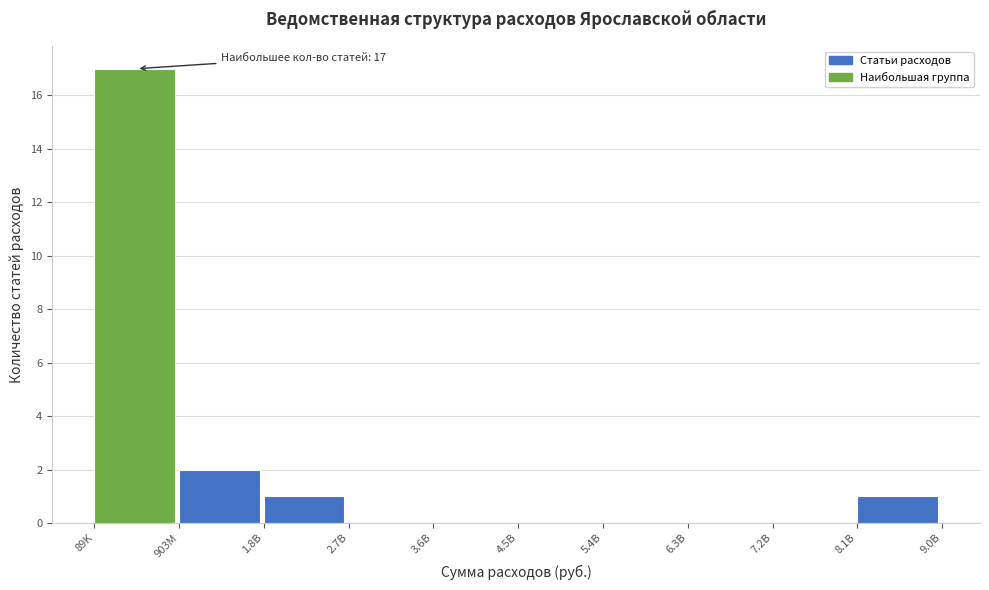

Reading left to right, list all the values displayed in this chart.

89K=17	903M=2	1.8B=1	2.7B=0	3.6B=0	4.5B=0	5.4B=0	6.3B=0	7.2B=0	8.1B=1